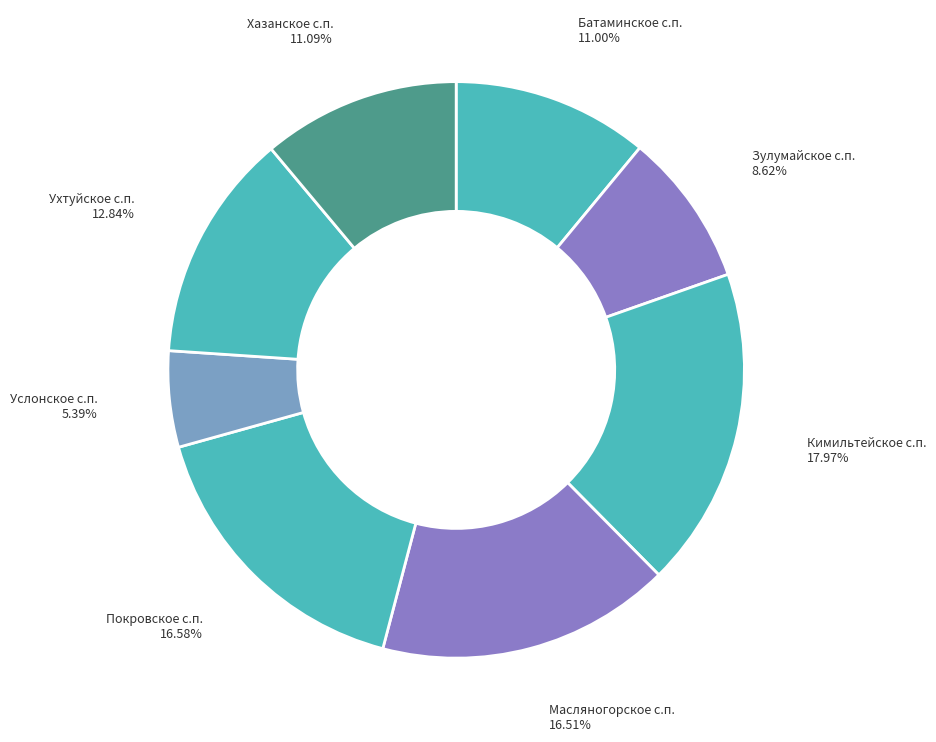

Which slice is the largest?

Кимильтейское с.п.